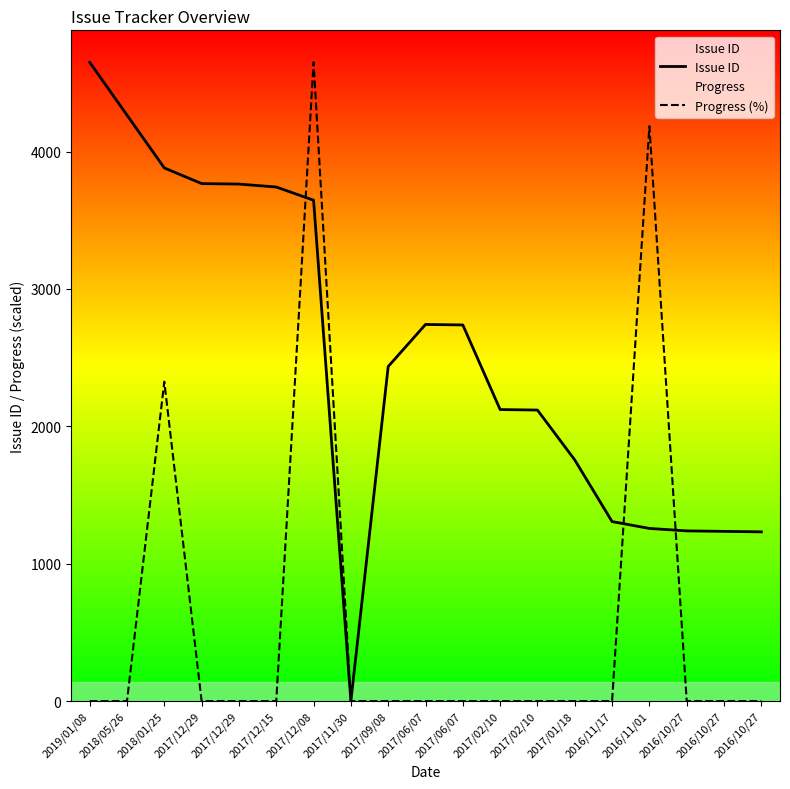

What is the average value of the Issue ID series?

2520.8